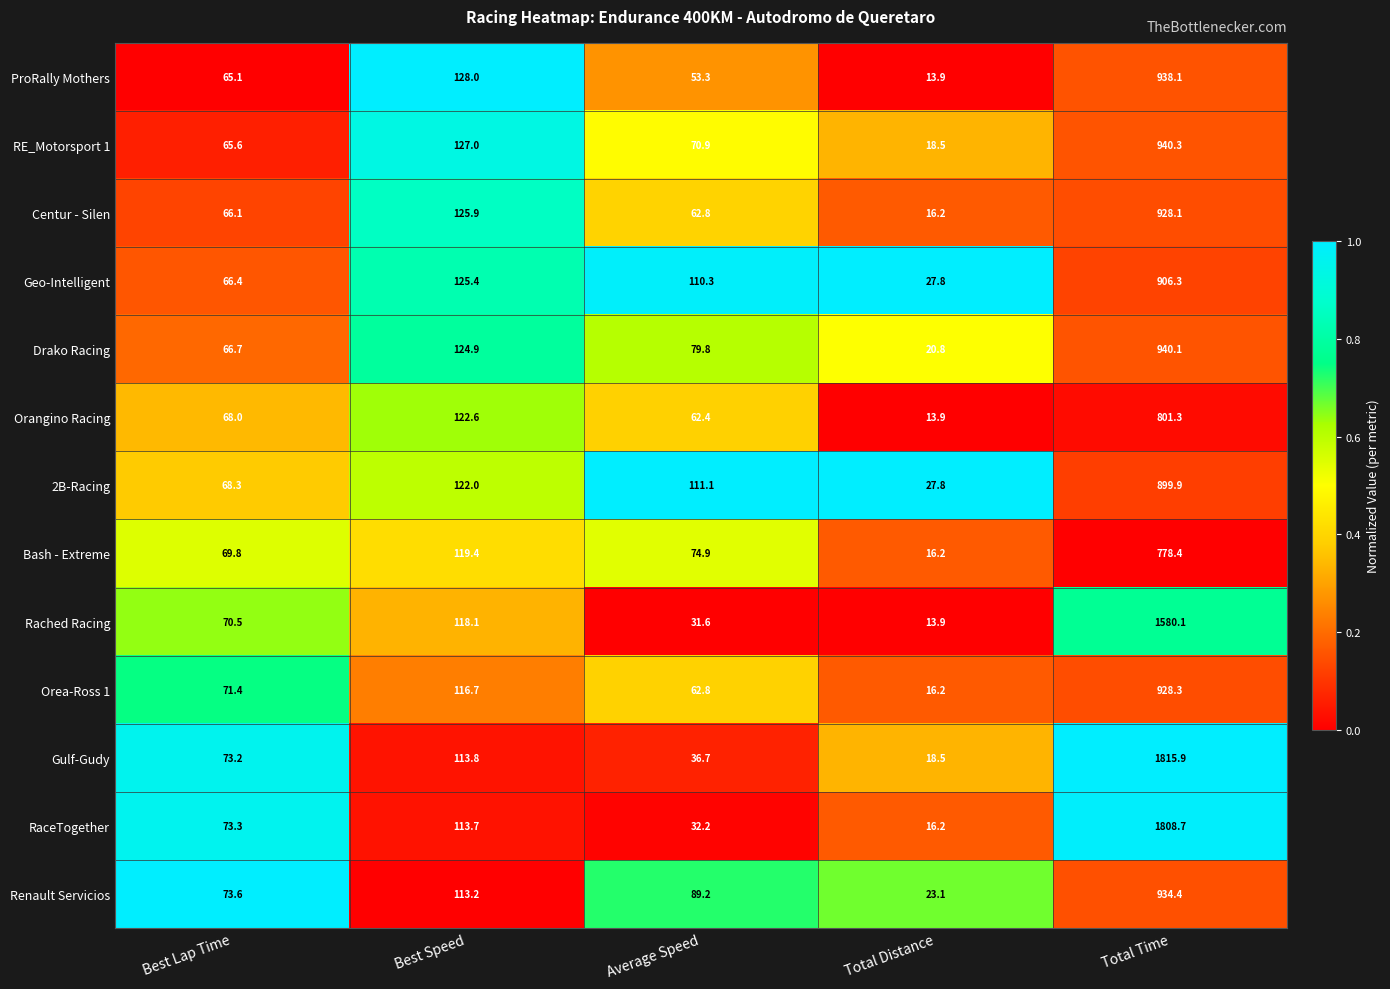

At which category is the sum across all series the highest?

Total Time